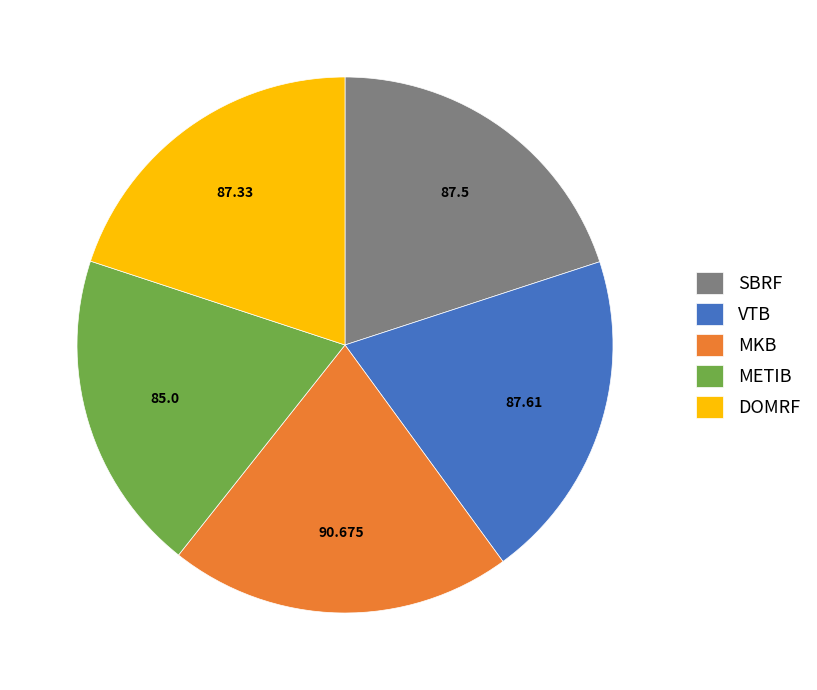

Is there any slice that represents more than half of the pie?

No